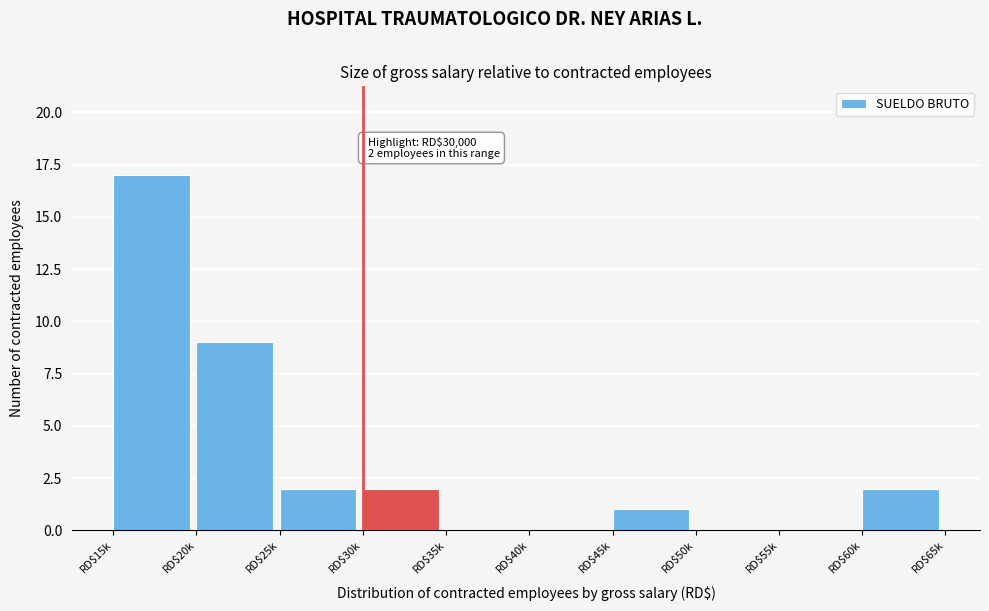

What is the greatest value displayed?

17